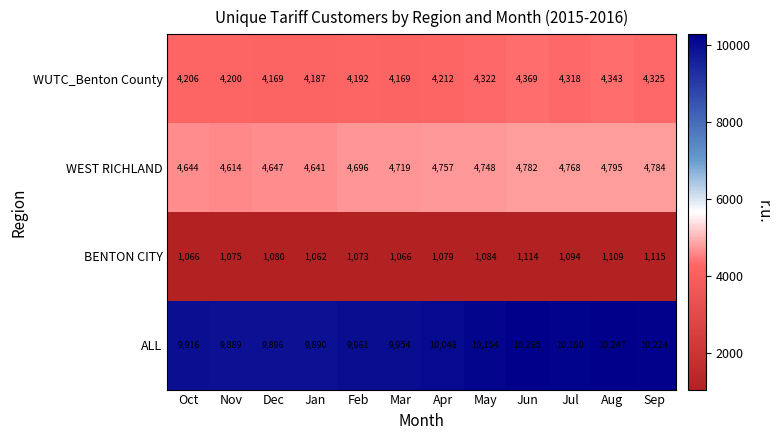

Where is WUTC_Benton County nearest to the value 4269?

Jul